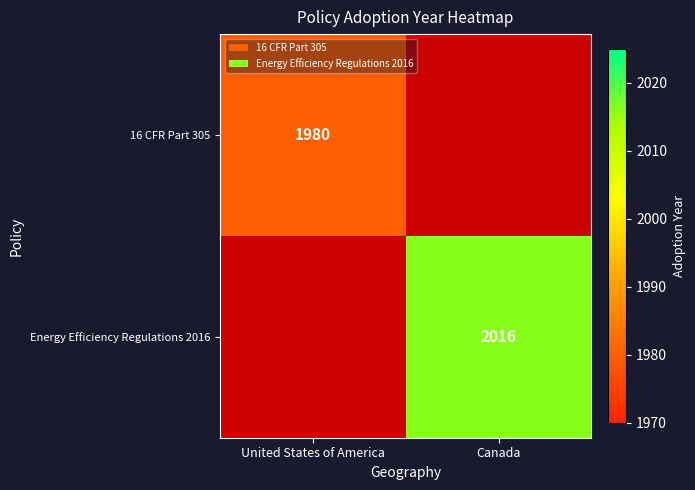

Is it true that Energy Efficiency Regulations 2016 equals 2016 at Canada?

True